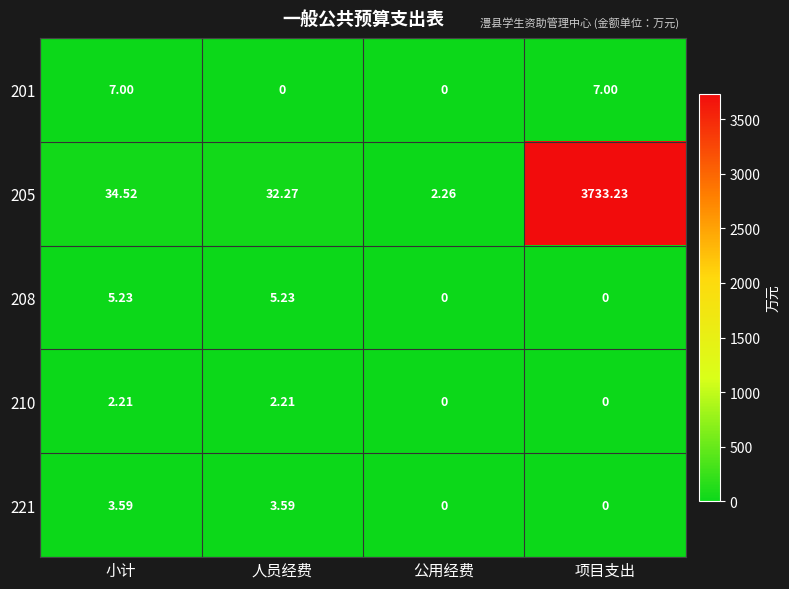

Which label corresponds to the largest value in the chart?

项目支出